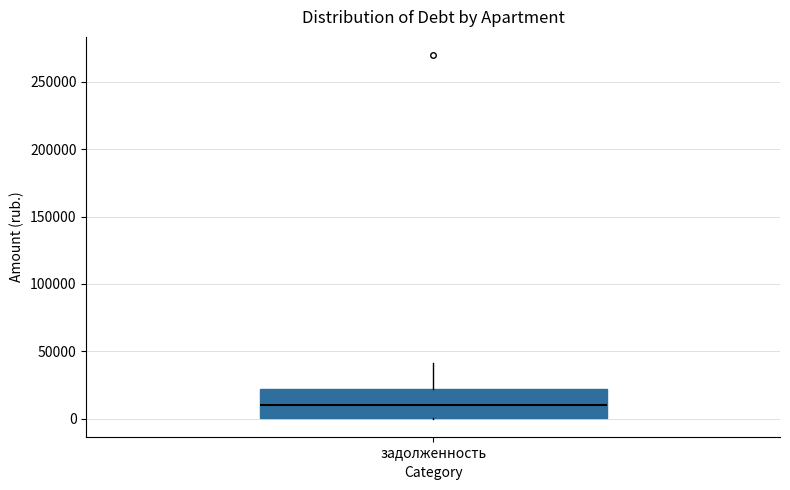

Where is the lower edge of the box for задолженность on the y-axis? The values are not printed on the chart, so give them approximately, as read against the axis.

0